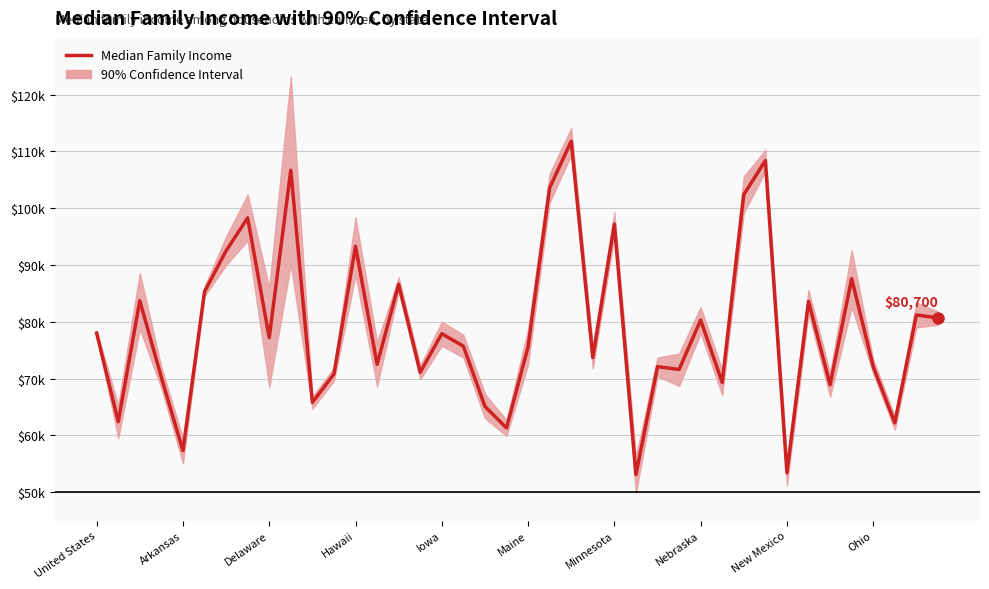

What is the average value?

79012